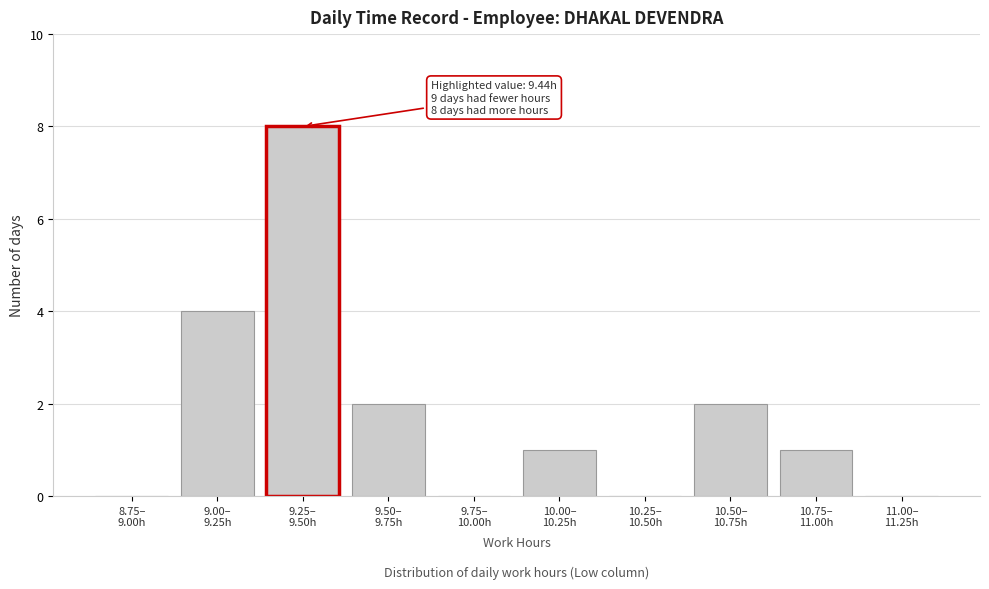

What is the greatest value displayed?

8